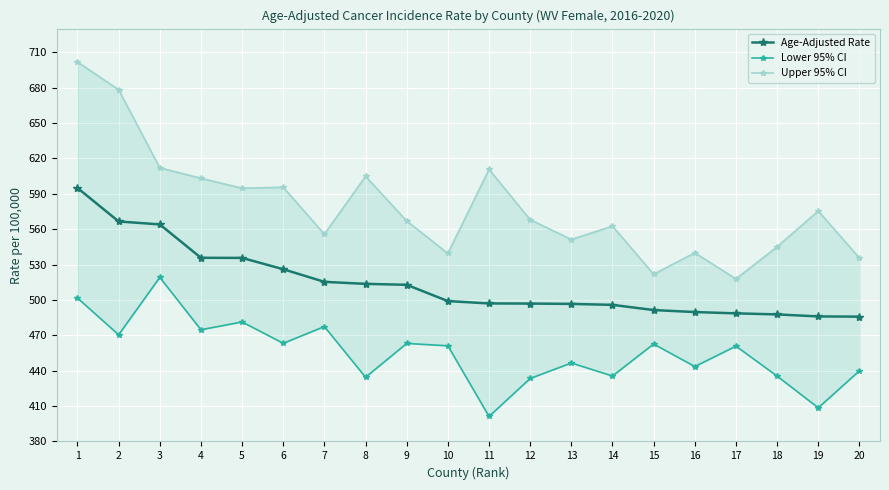

Which series has the largest total across all categories?

Upper 95% CI